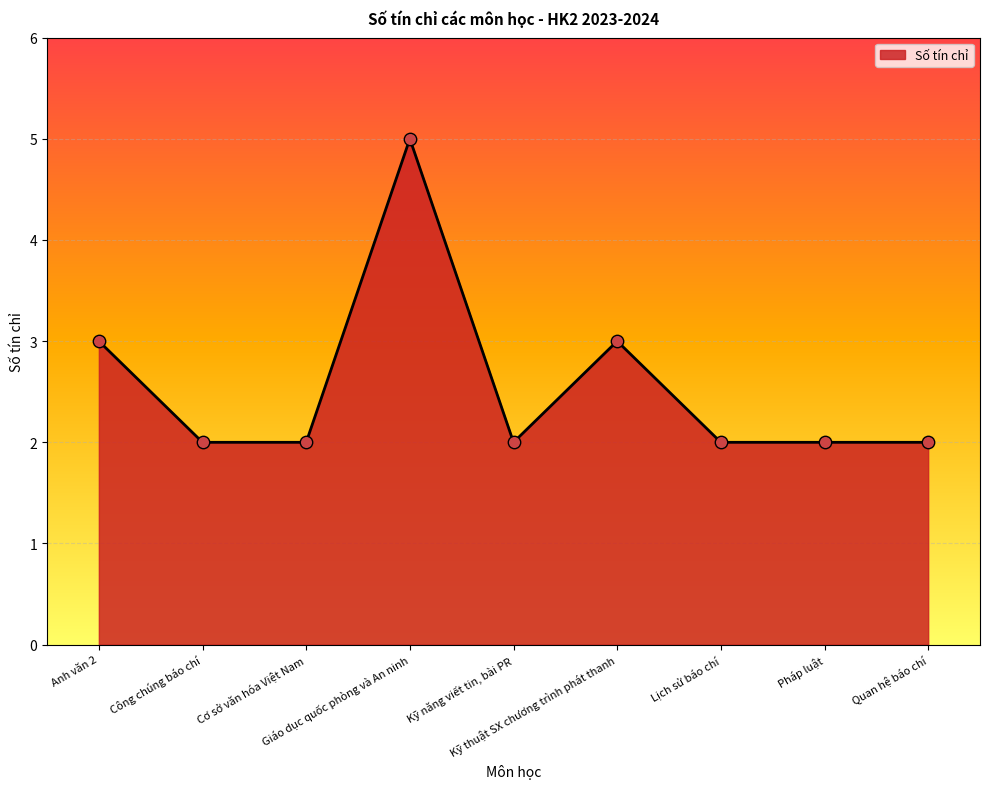

Which has a higher value, Giáo dục quốc phòng và An ninh or Lịch sử báo chí?

Giáo dục quốc phòng và An ninh